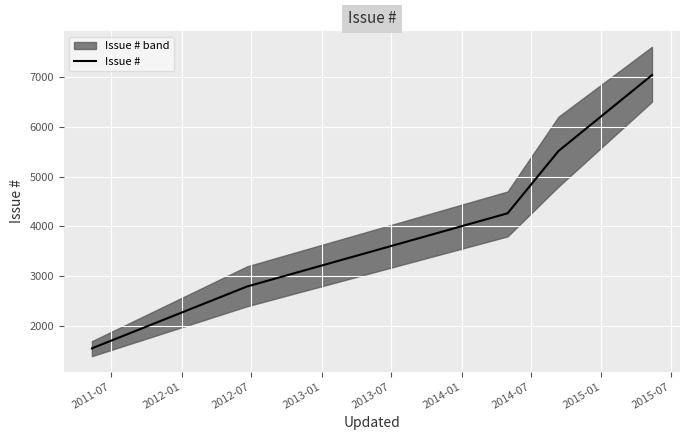

What is the label of the 6th point from the left?

2014-01